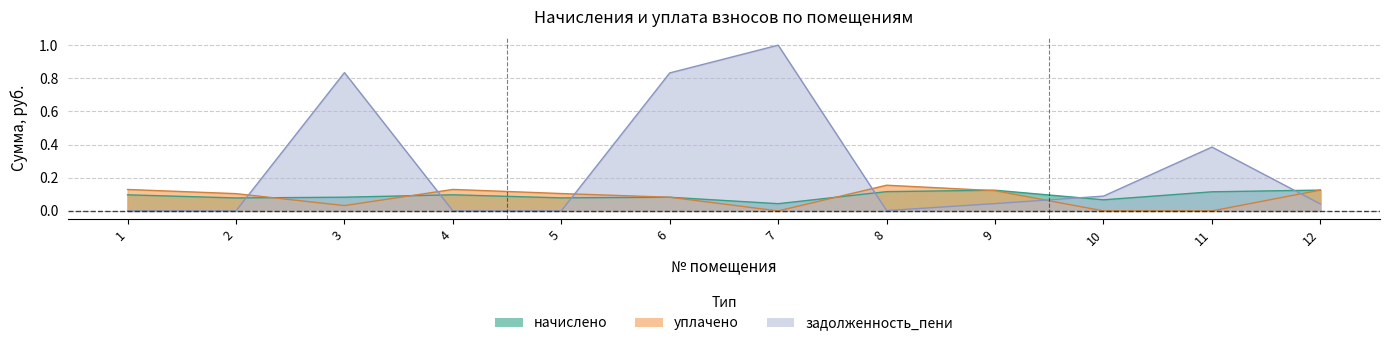

Between 9 and 6, which is larger?

9